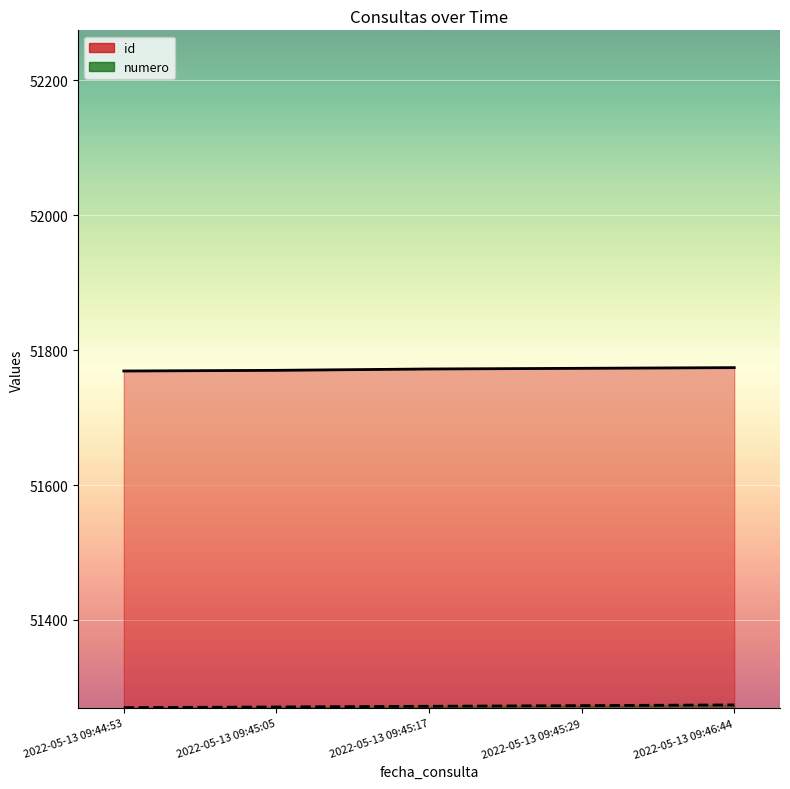

What is the value of the id point at the 3rd from the left?

51772